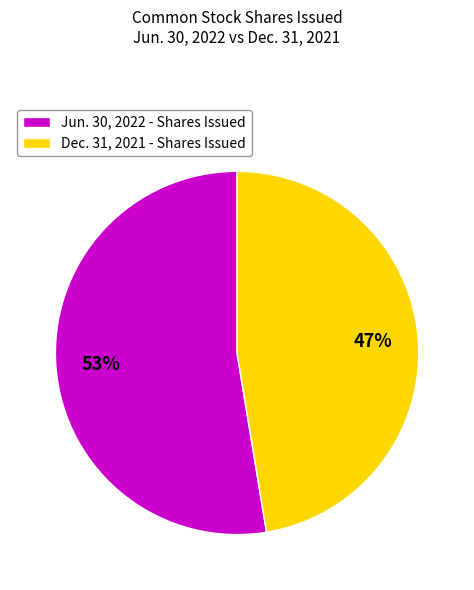

What percentage is the Jun. 30, 2022 - Shares Issued slice, to the nearest percent?

53%